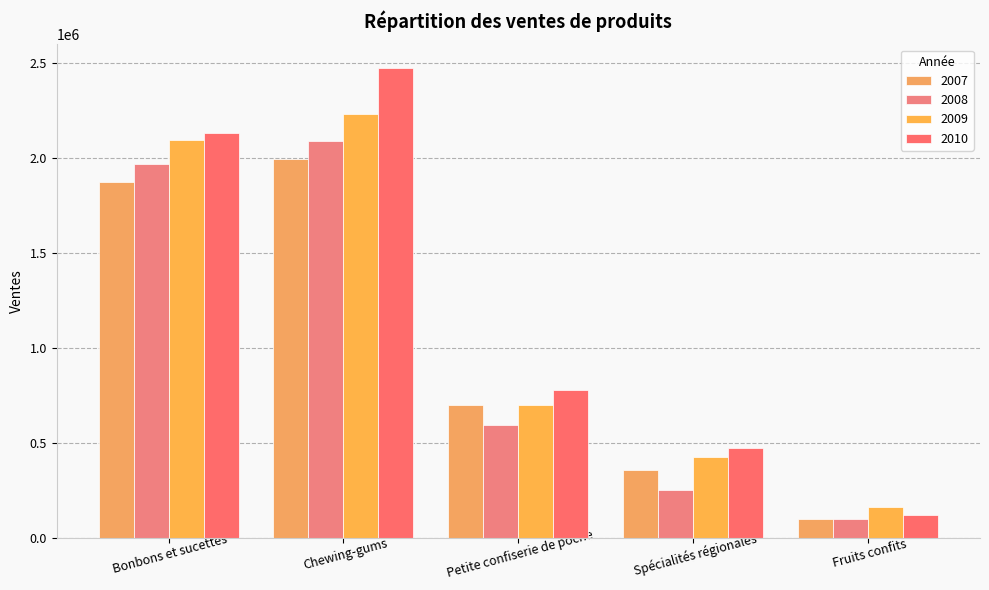

Rank the series by their maximum value, from lowest to highest.

2007, 2008, 2009, 2010